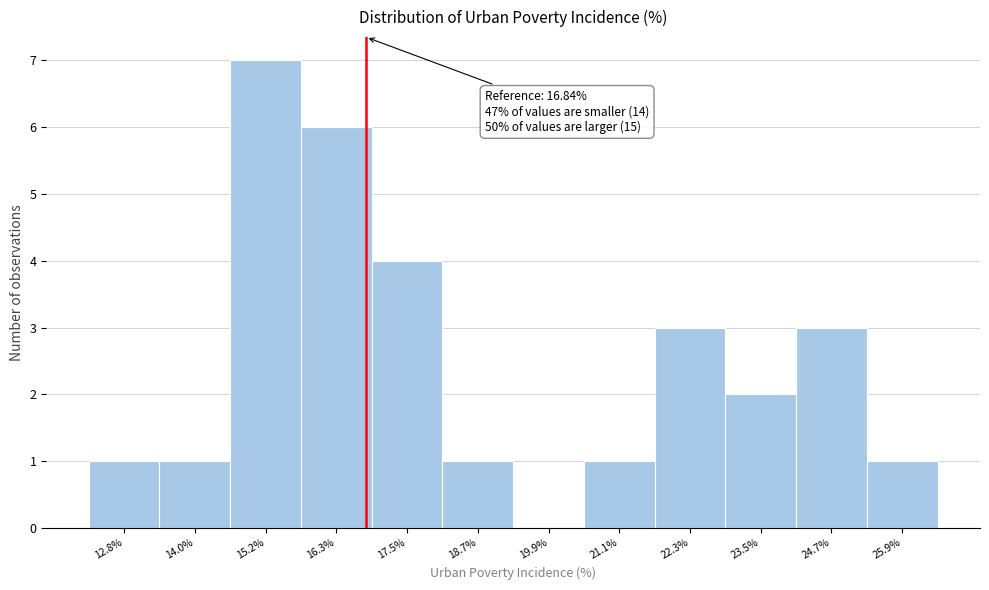

Over which range of the x-axis is the bar tallest?

14.6 to 15.8